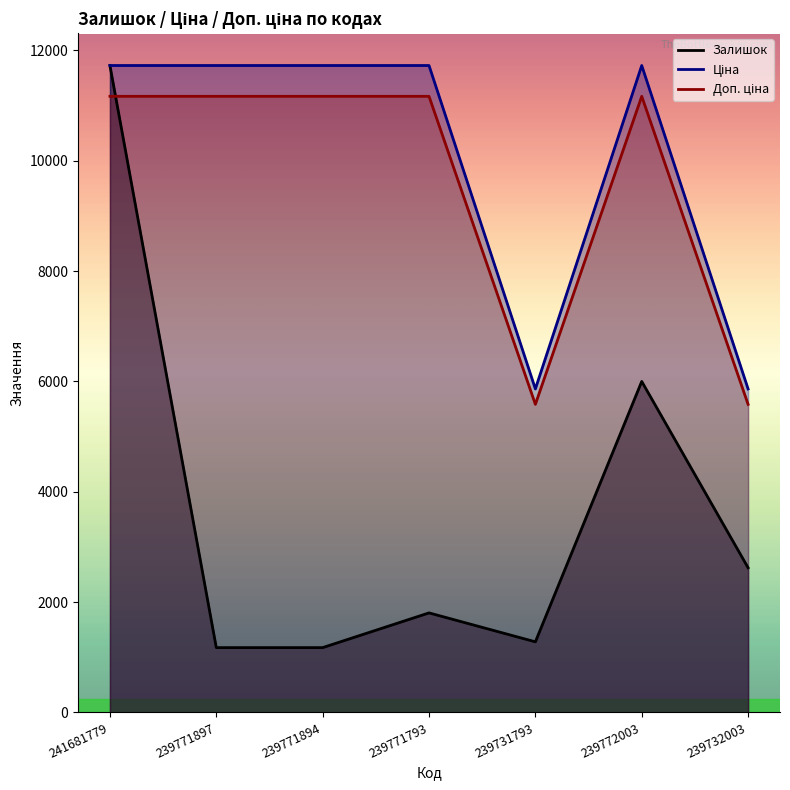

Which has a higher value, 239771793 or 239771894?

239771793